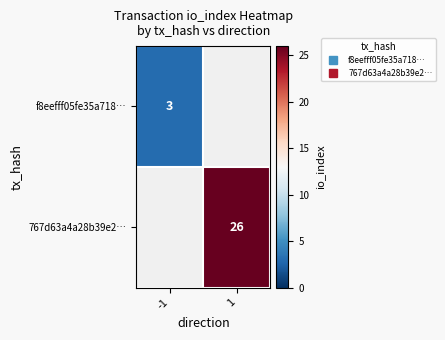

What is the approximate value of f8eefff05fe35a718… at -1?

3.0